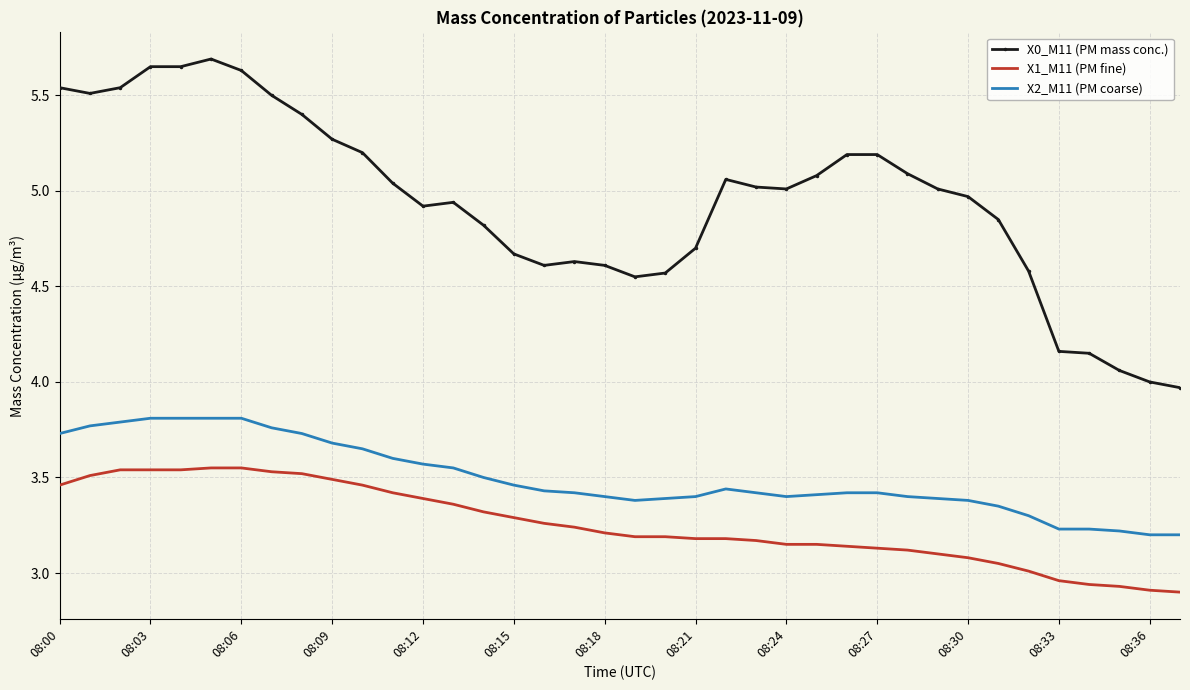

What is the sum of all X1_M11 (PM fine) values?

123.7